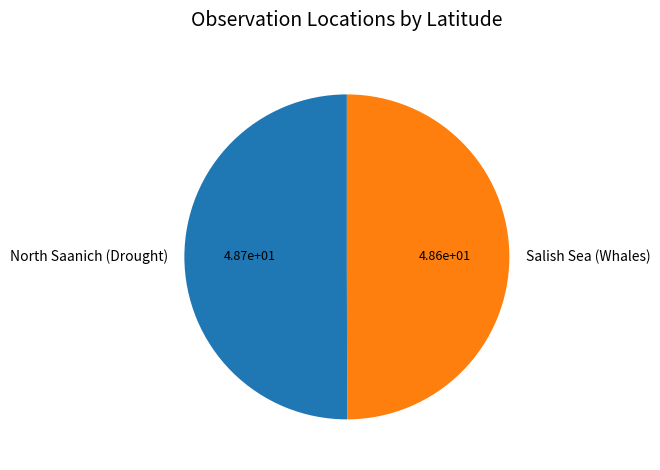

How many segments does this pie chart have?

2